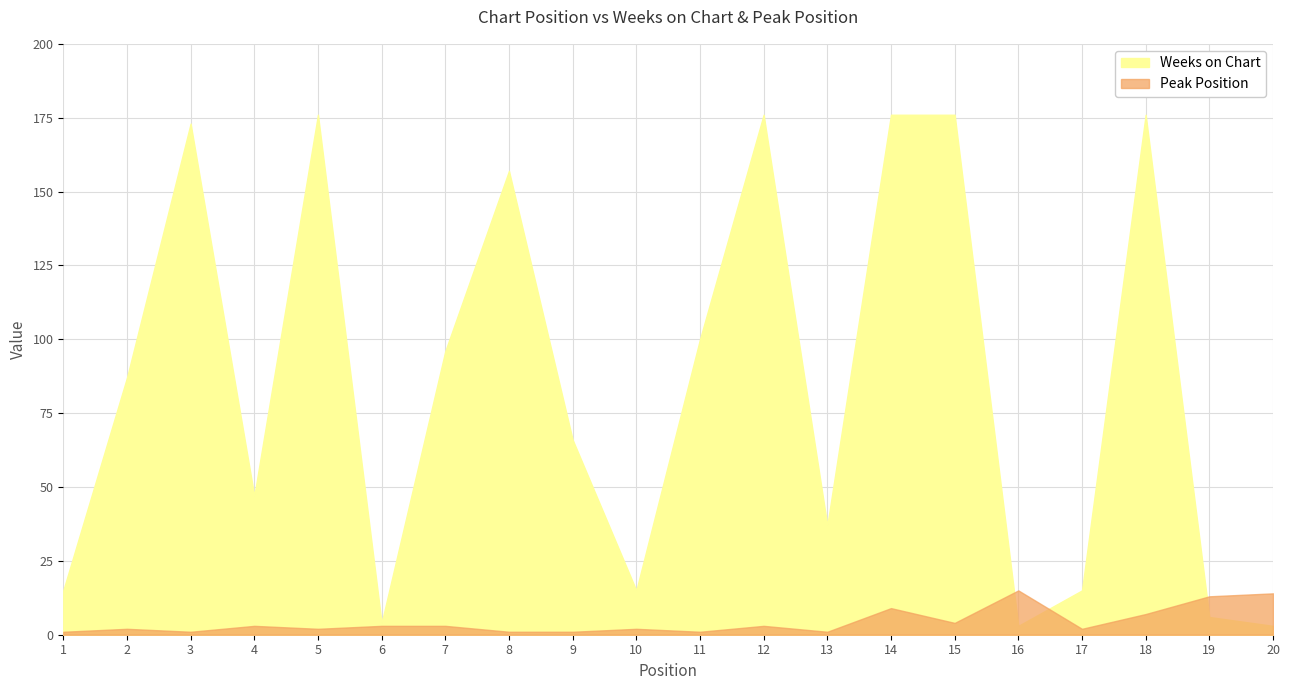

Between which two adjacent categories do Peak Position and Weeks on Chart first intersect?

15 and 16